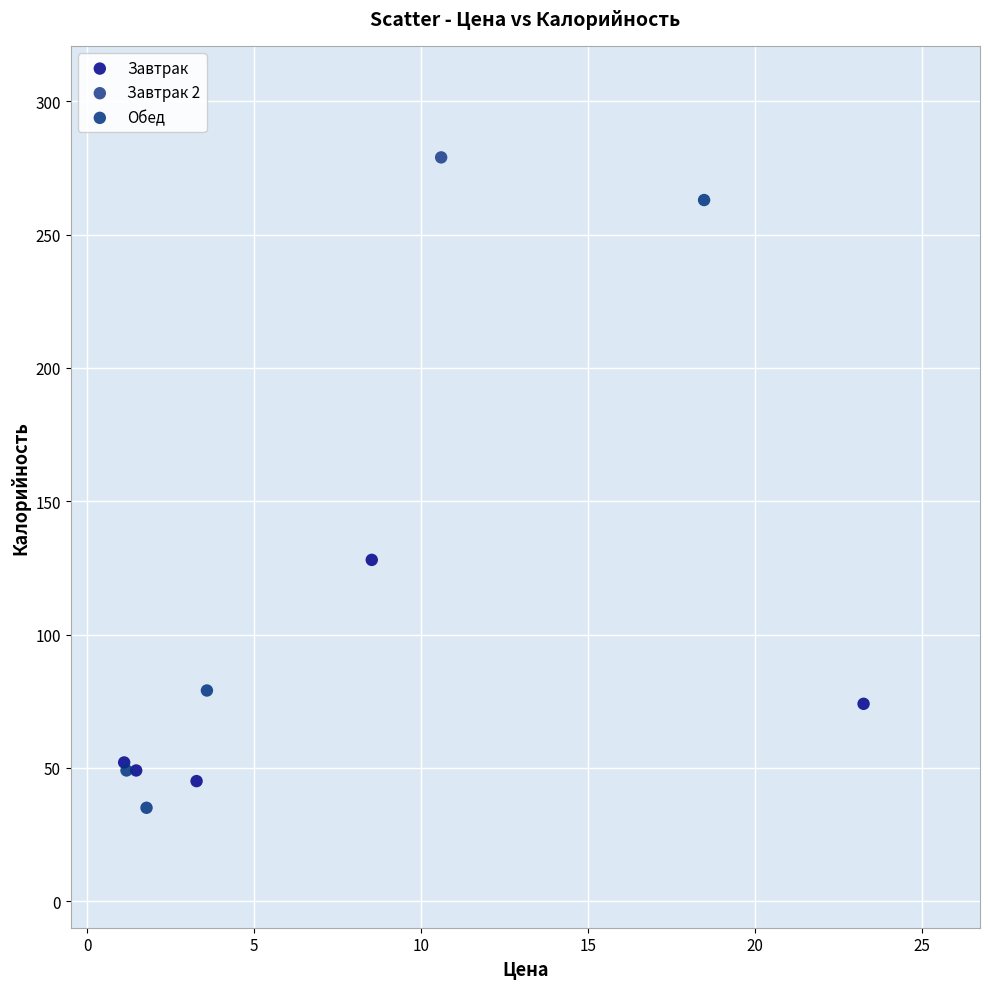

What are all the series names shown in the legend?

Завтрак, Завтрак 2, Обед